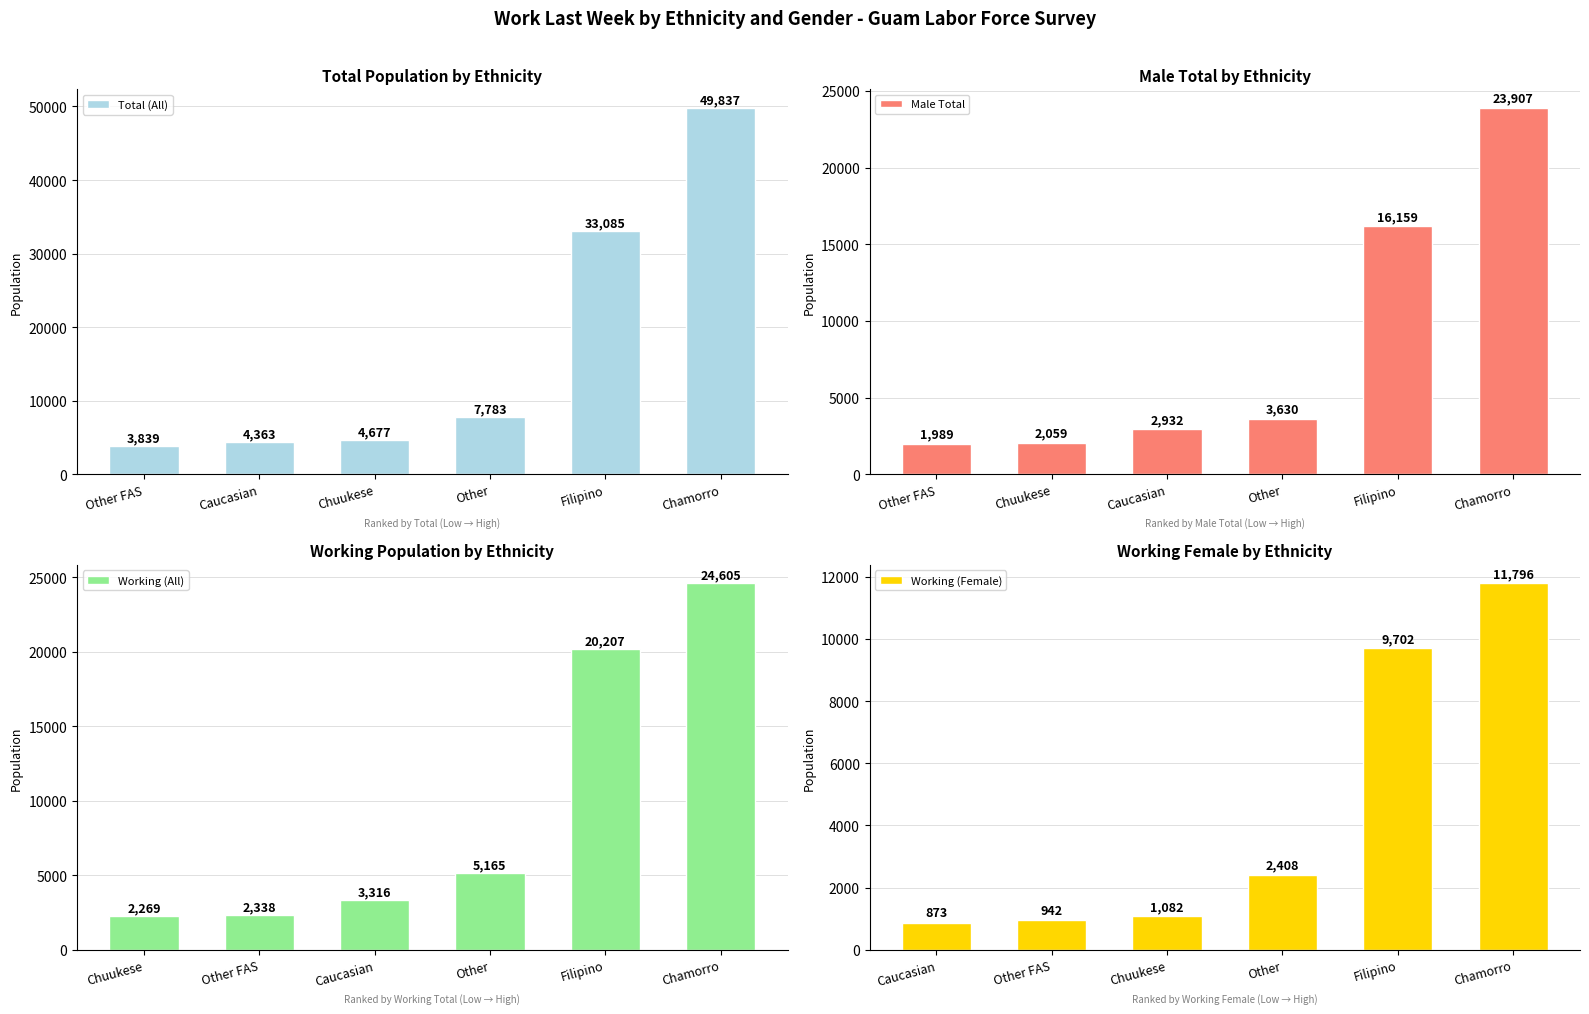

At how many categories does at least one series exceed 30642?

2